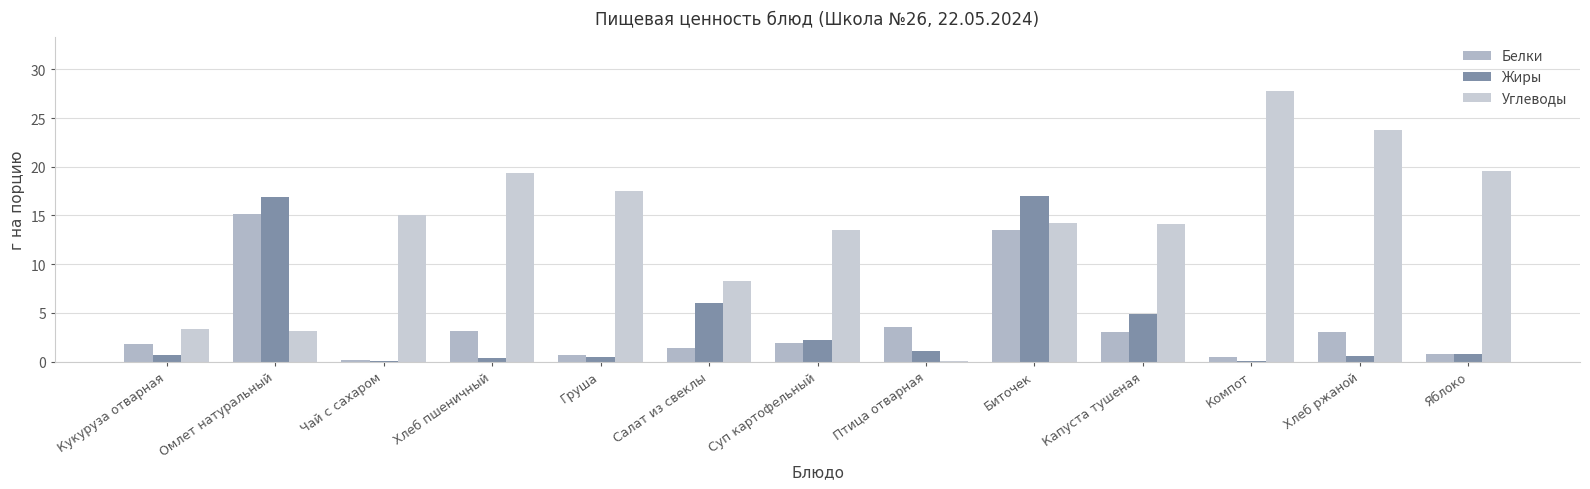

What is the sum of all Белки values?

48.6